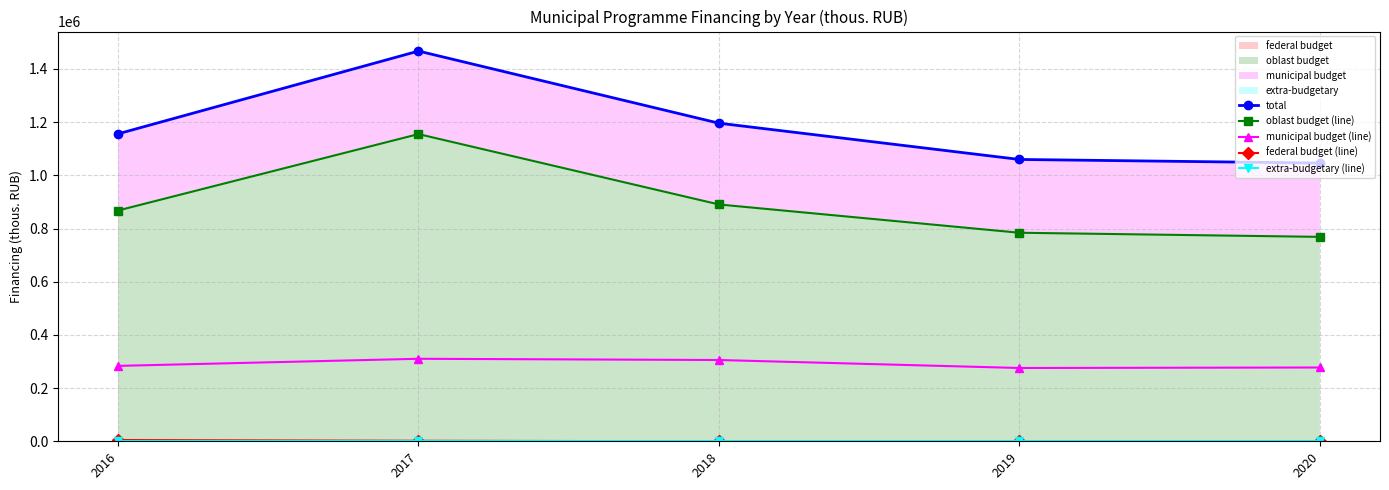

At which label is federal budget (line) closest to 2354?

2017